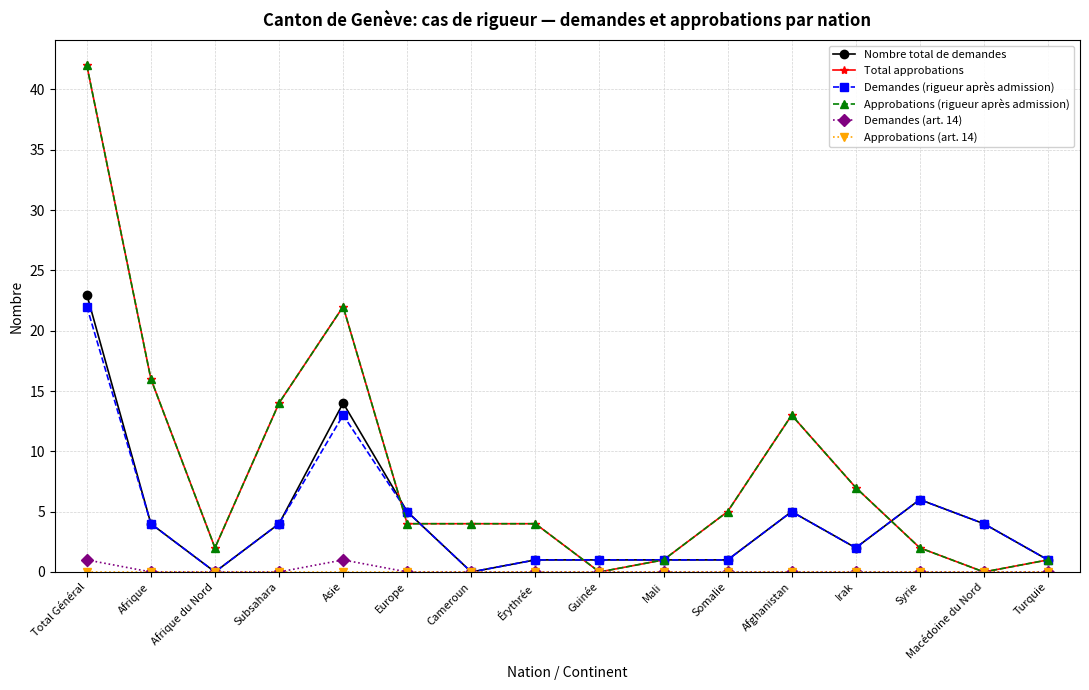

Is this an area chart (filled region under the line)?

No